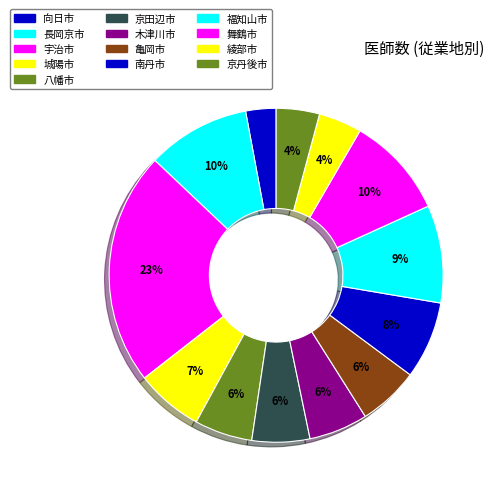

Between 綾部市 and 福知山市, which is larger?

福知山市